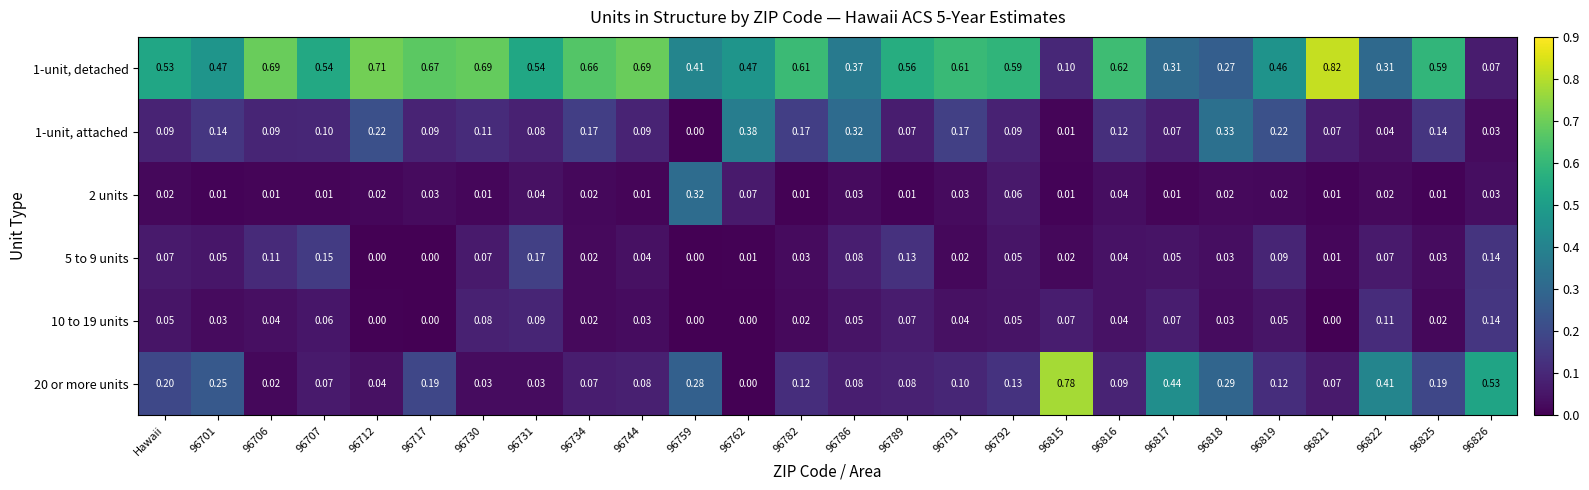

What is the total value across all series at 96789?

0.9